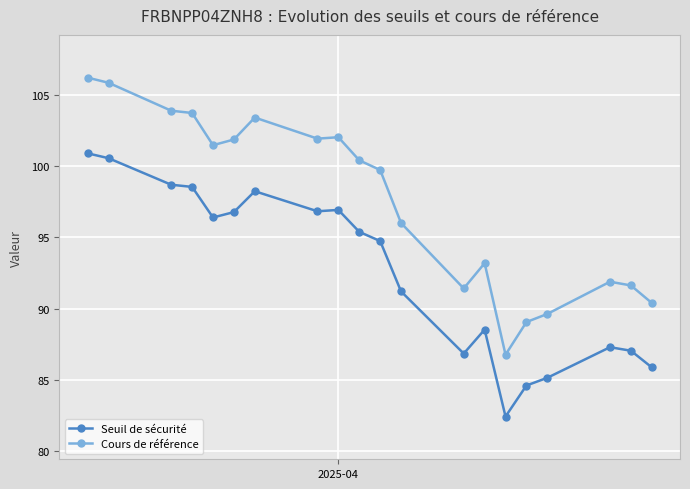

True or false: Cours de référence has more than 1 points higher than both neighbors.

True